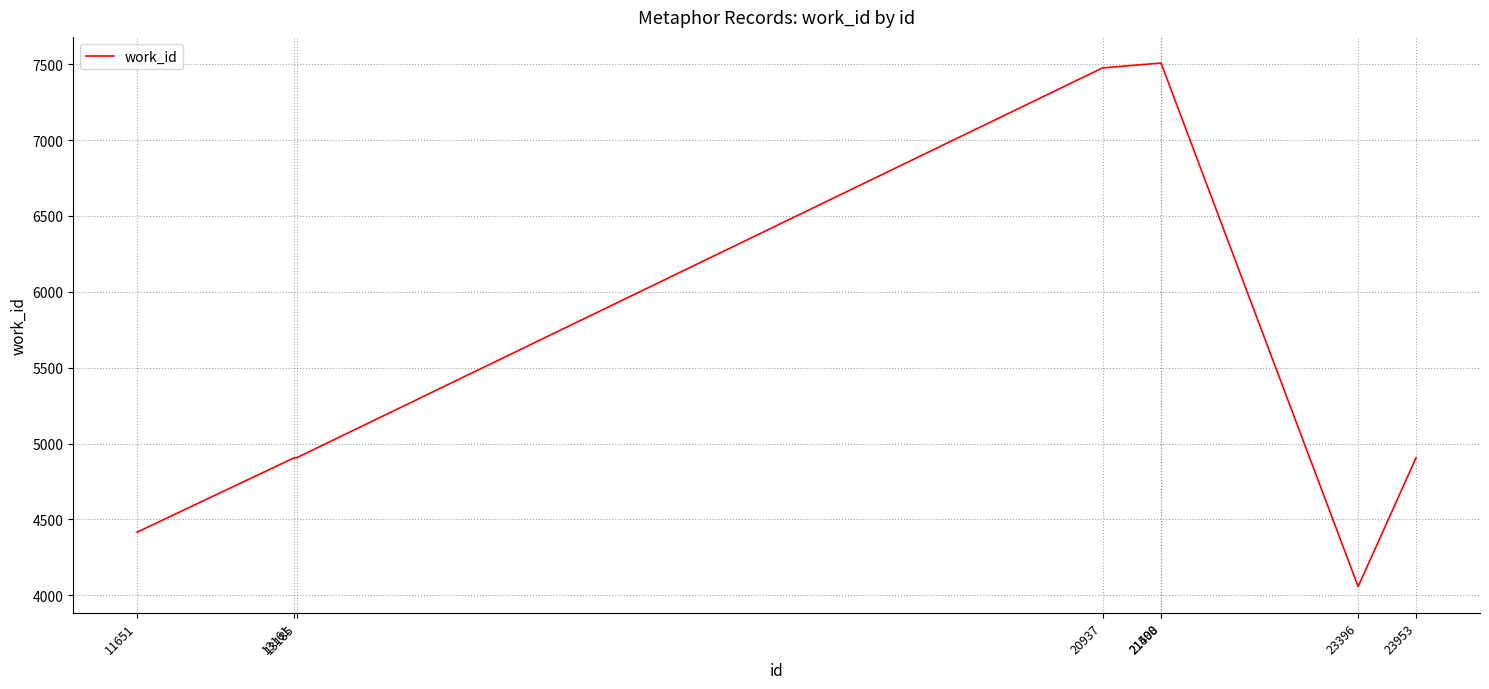

Is it true that the value at 13185 is 8563?

False